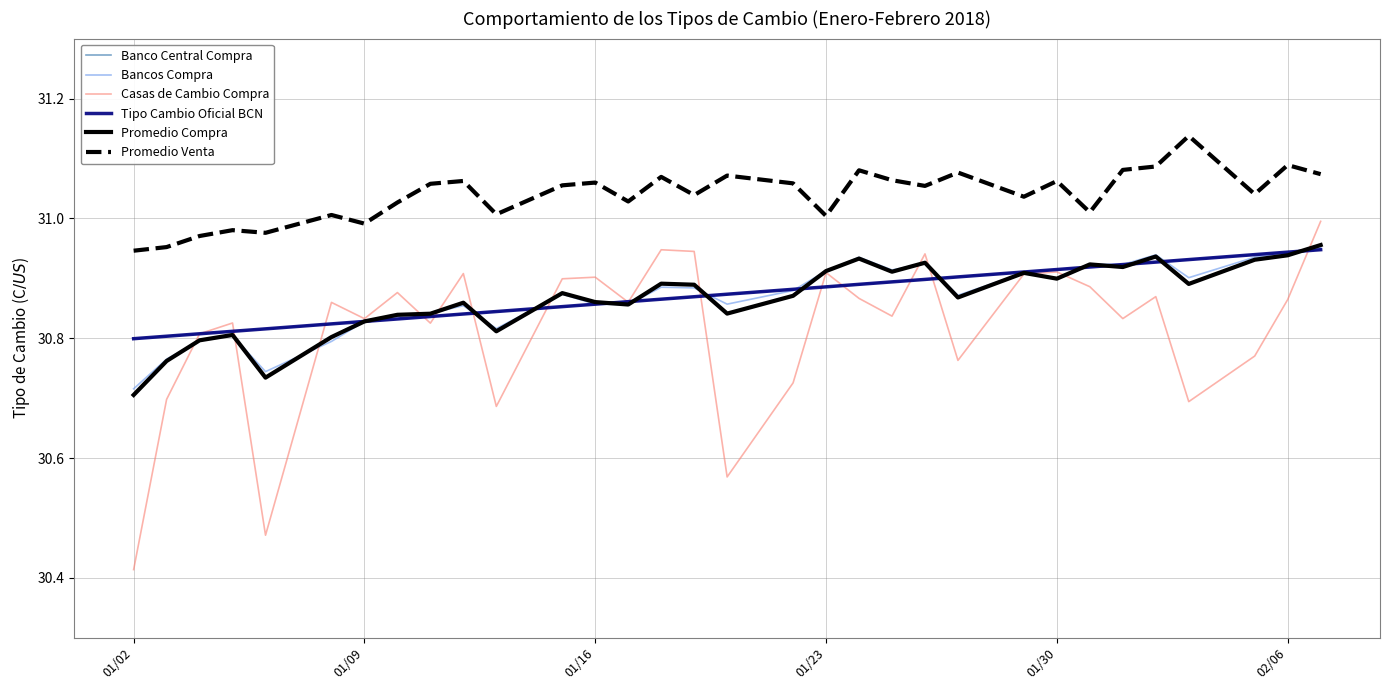

Is this an area chart (filled region under the line)?

No